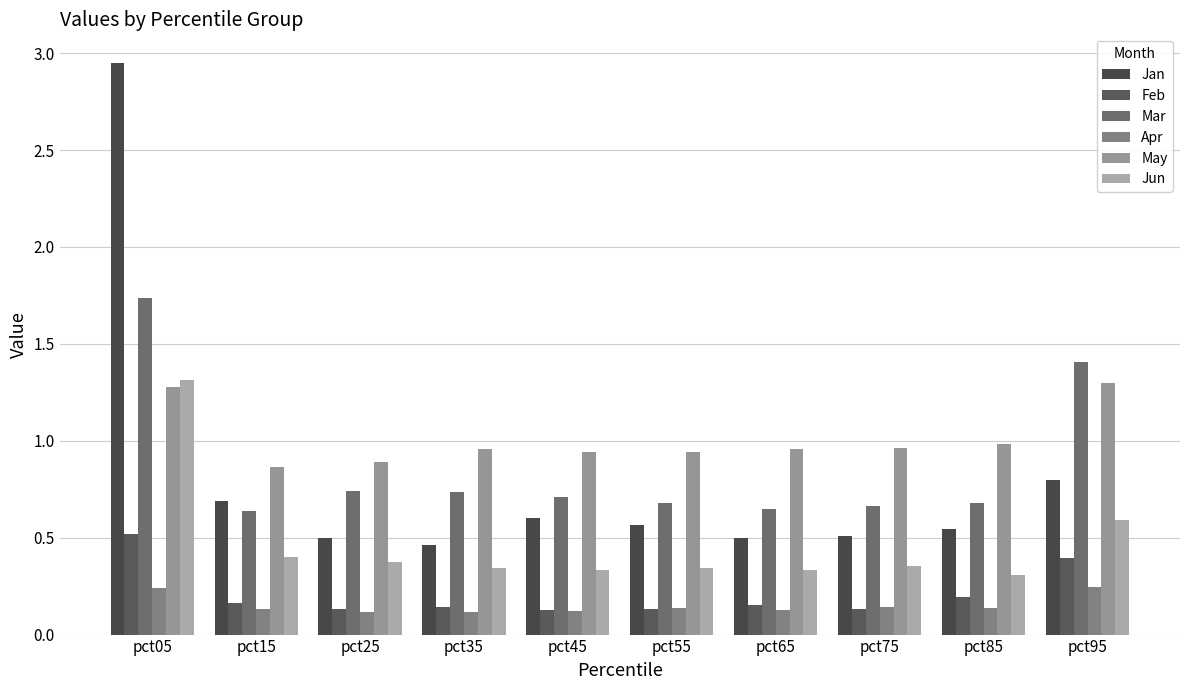

At how many categories does at least one series exceed 2?

1